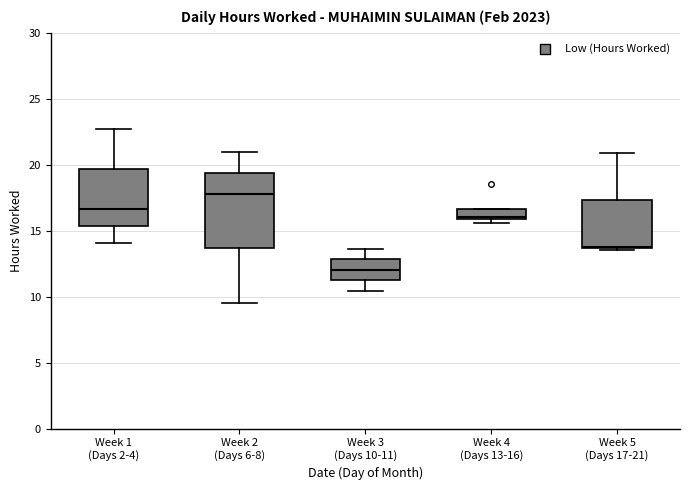

Where is the lower edge of the box for Week 4 (Days 13-16) on the y-axis? The values are not printed on the chart, so give them approximately, as read against the axis.

16.0